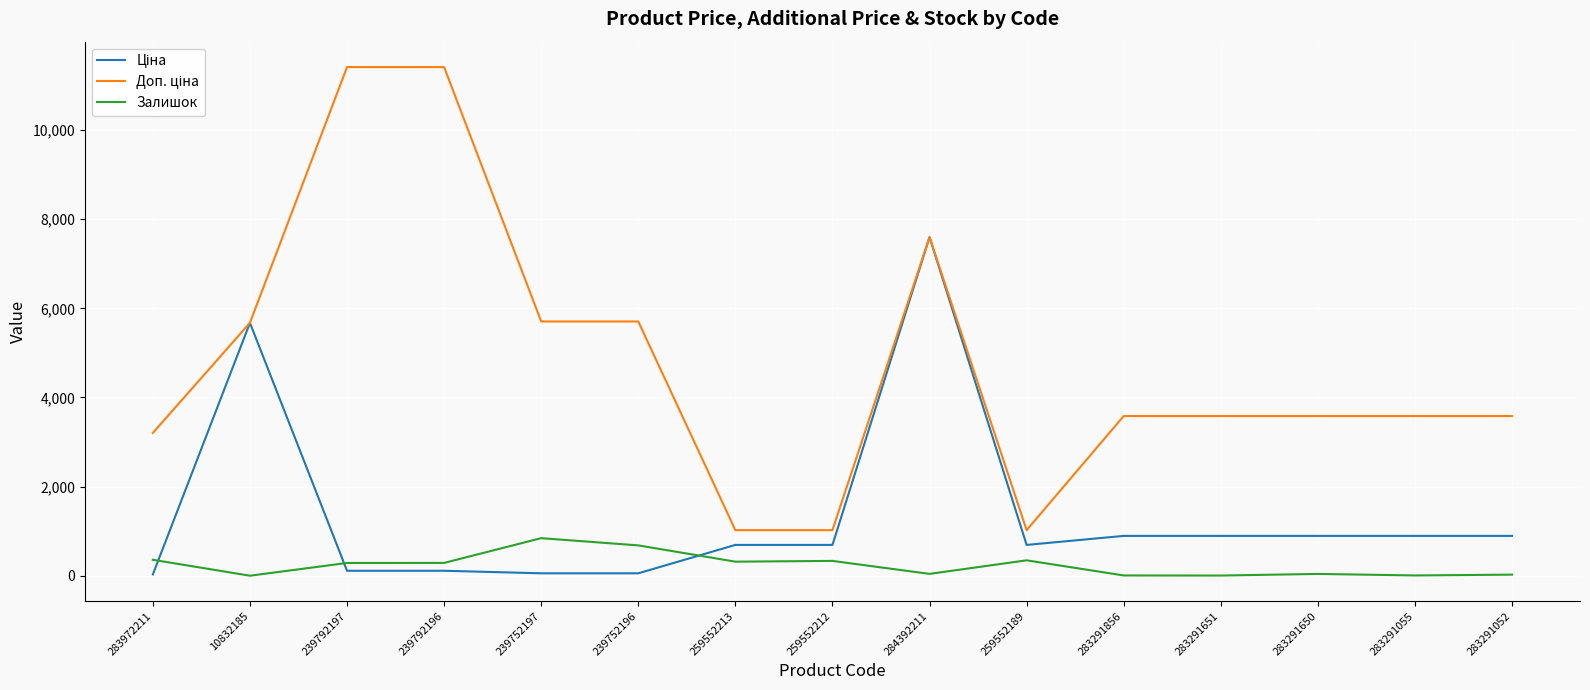

What is the spread (max minus min) of values at 259552189?

676.6